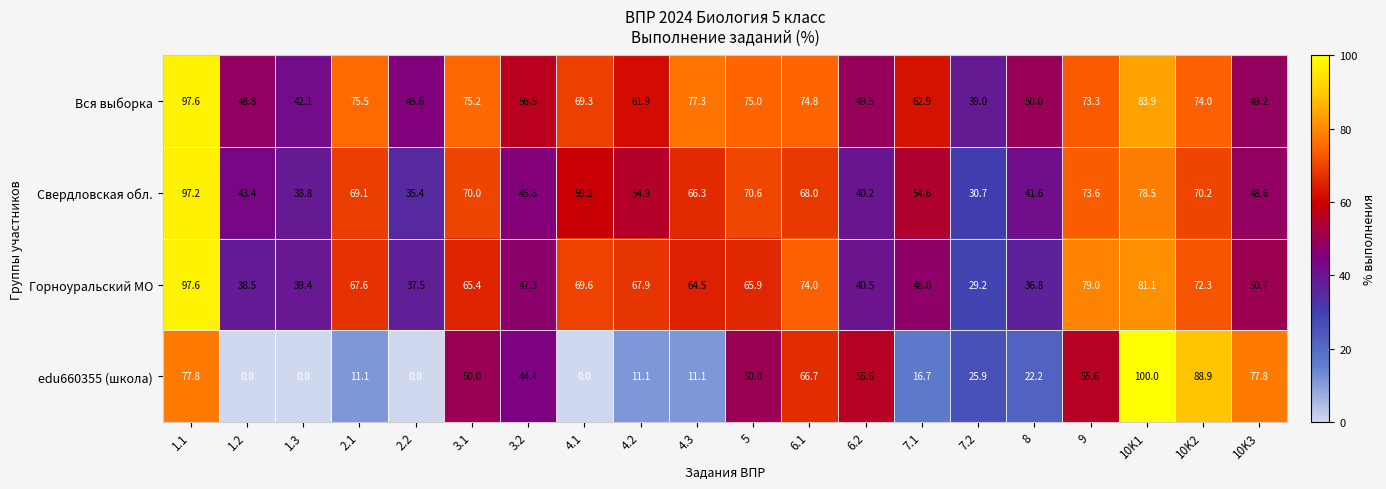

What is the maximum value shown in the chart?

100.0